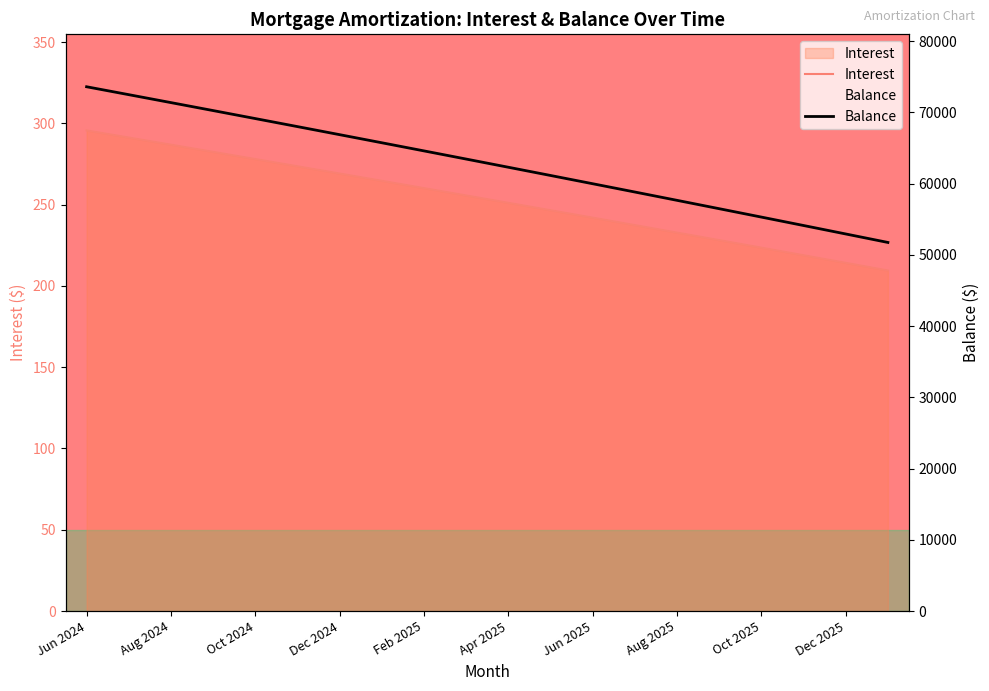

What is the difference between the maximum and second lowest values in the Balance series?

20659.0